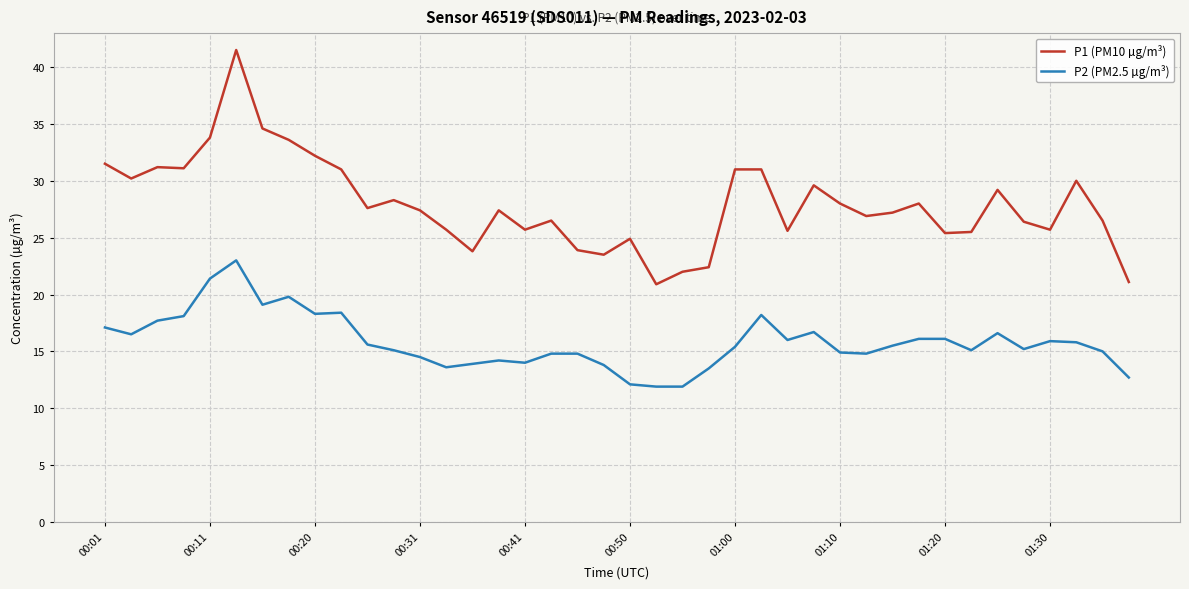

What is the maximum value shown in the chart?

41.5